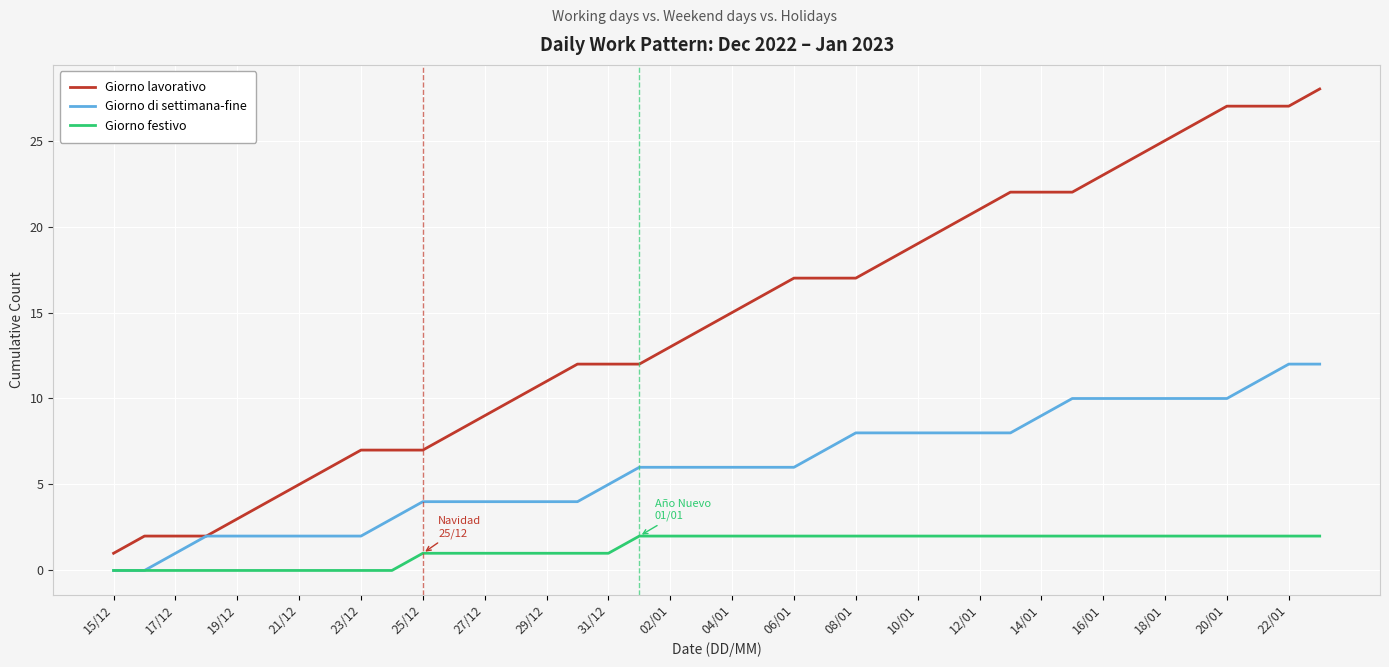

Which series has the largest total across all categories?

Giorno lavorativo